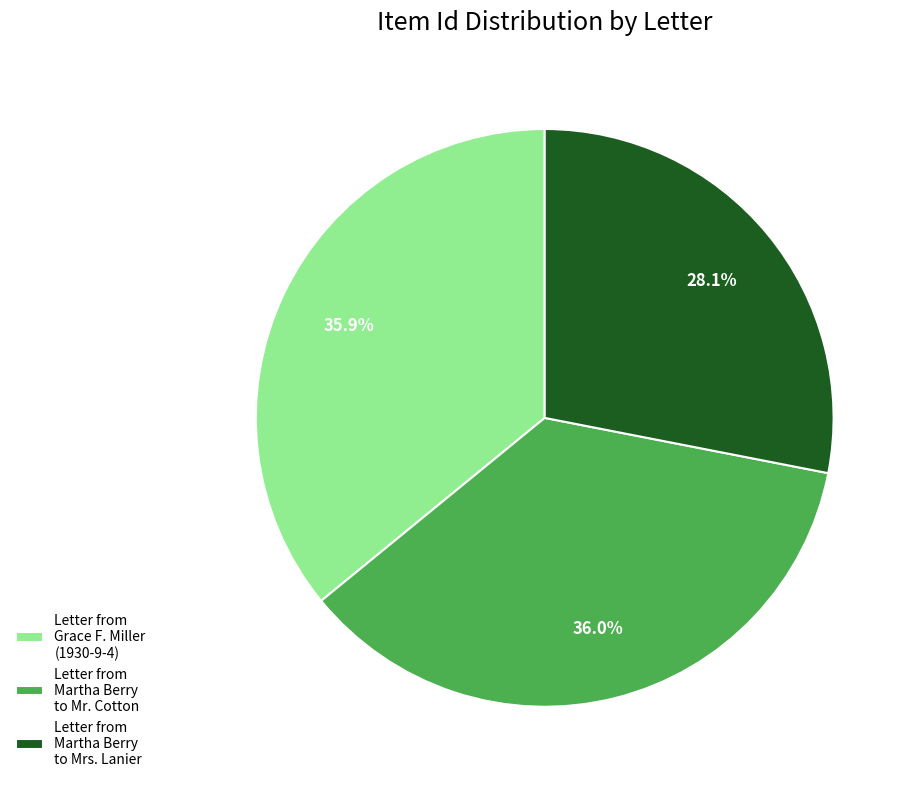

Is there any slice that represents more than half of the pie?

No